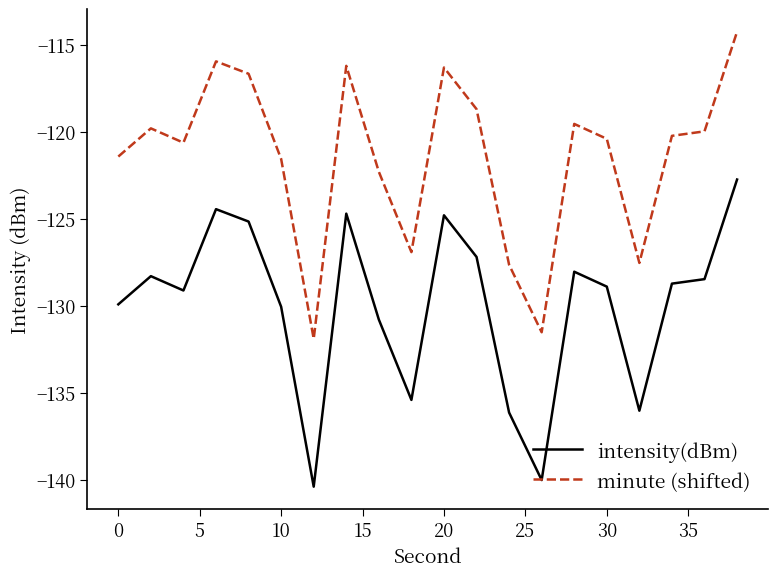

True or false: intensity(dBm) and minute (shifted) cross at least once.

False